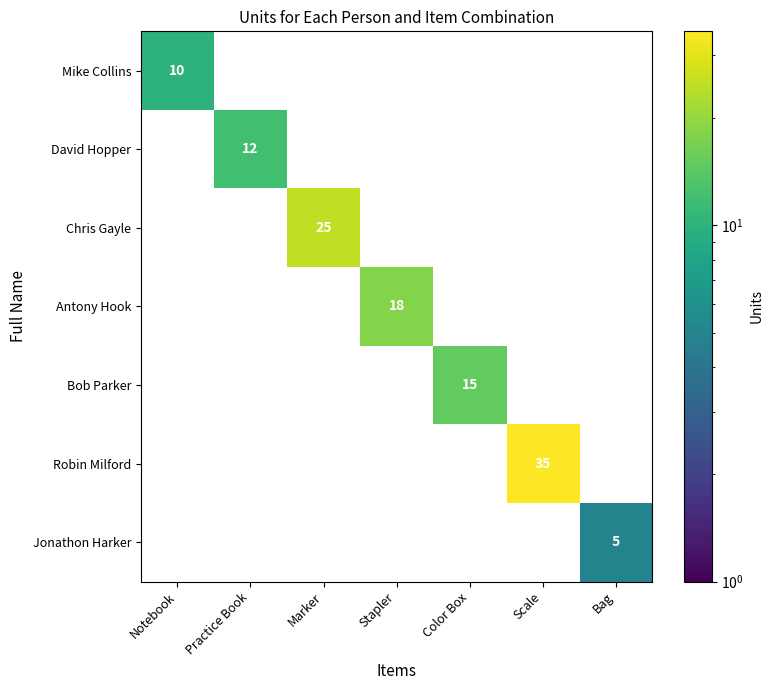

True or false: Jonathon Harker has a value of 2 at Bag.

False